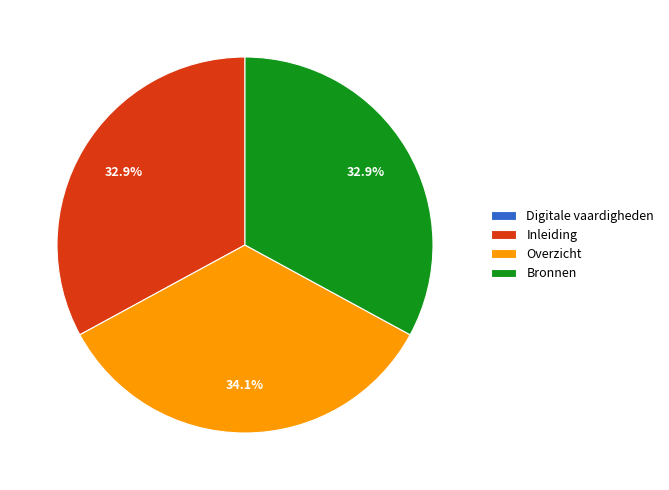

Combined, do Bronnen and Inleiding account for over 50%?

Yes